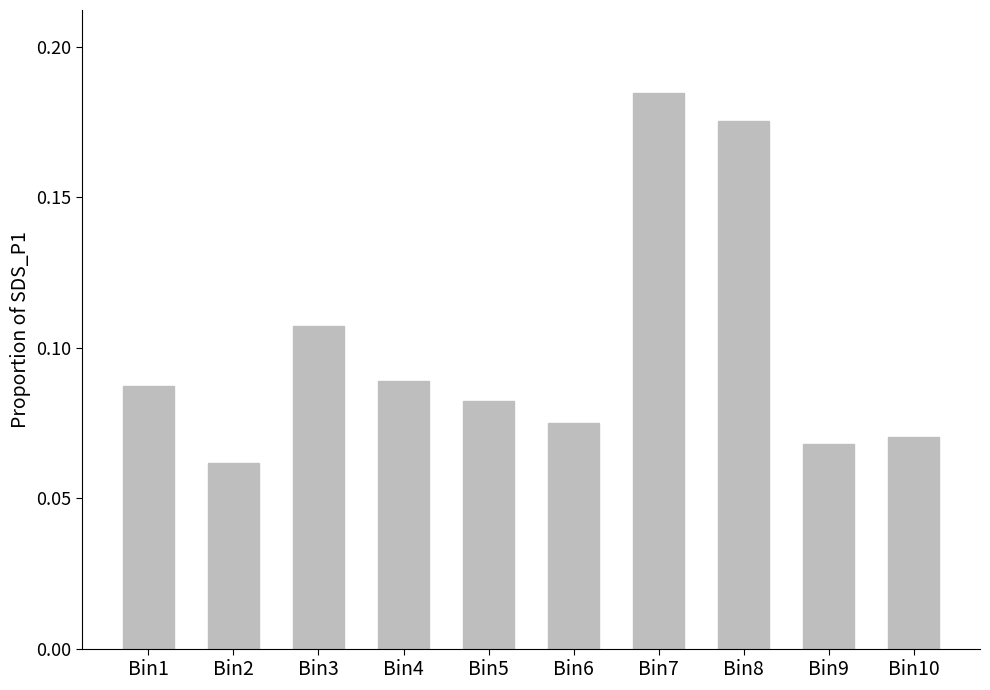

What is the sum of all values?

1.0